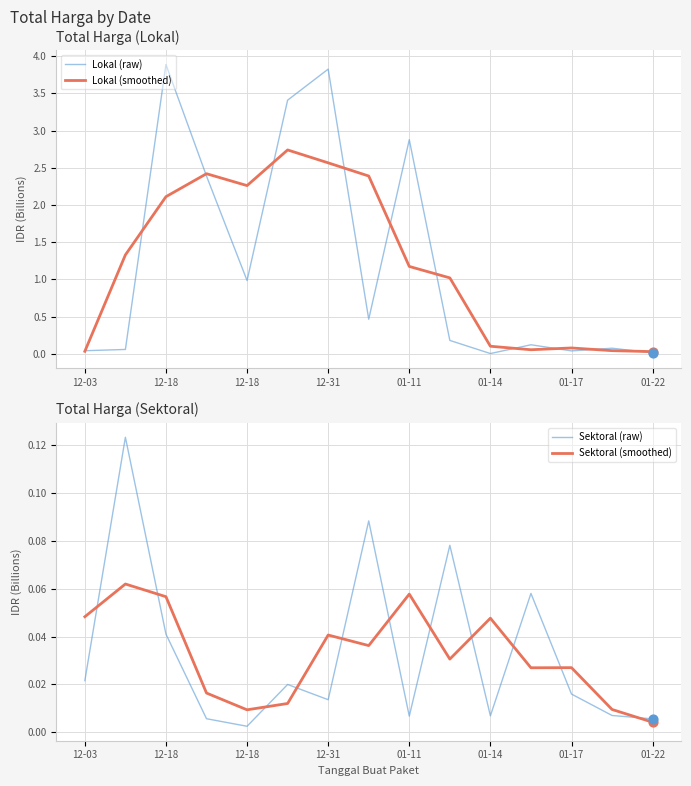

At how many categories does at least one series exceed 2?

7